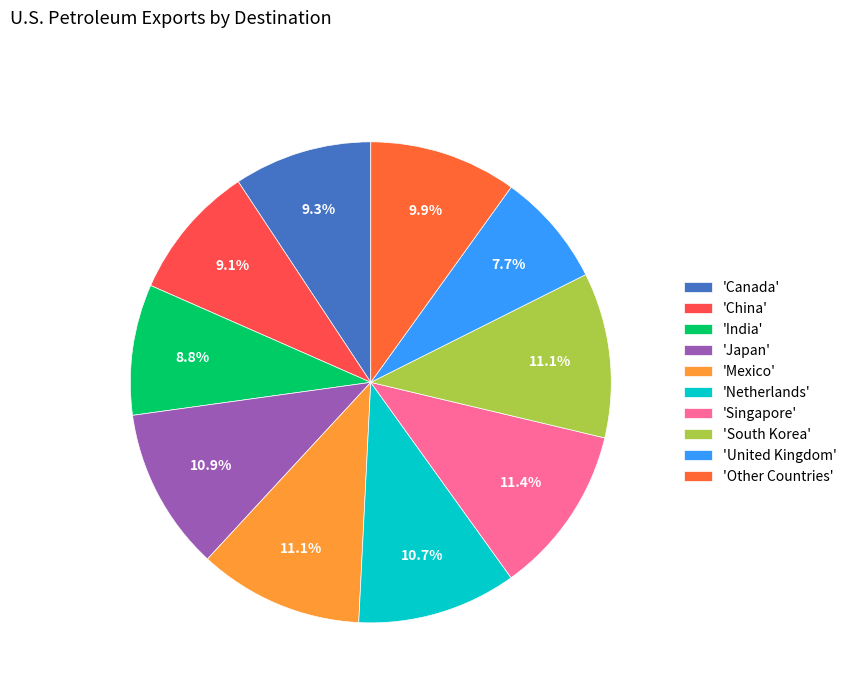

Which category has the biggest portion of the pie?

Singapore